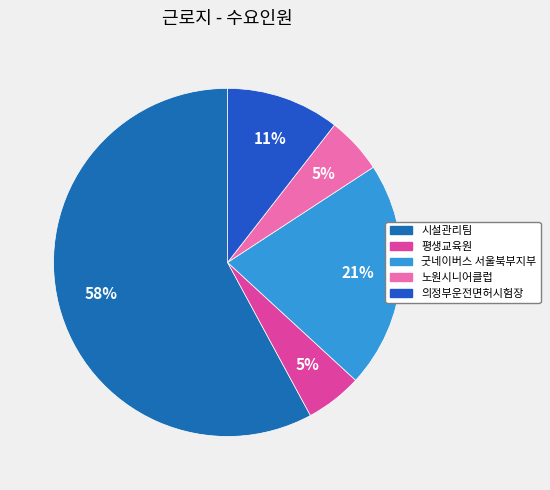

Between 굿네이버스 서울북부지부 and 의정부운전면허시험장, which is larger?

굿네이버스 서울북부지부